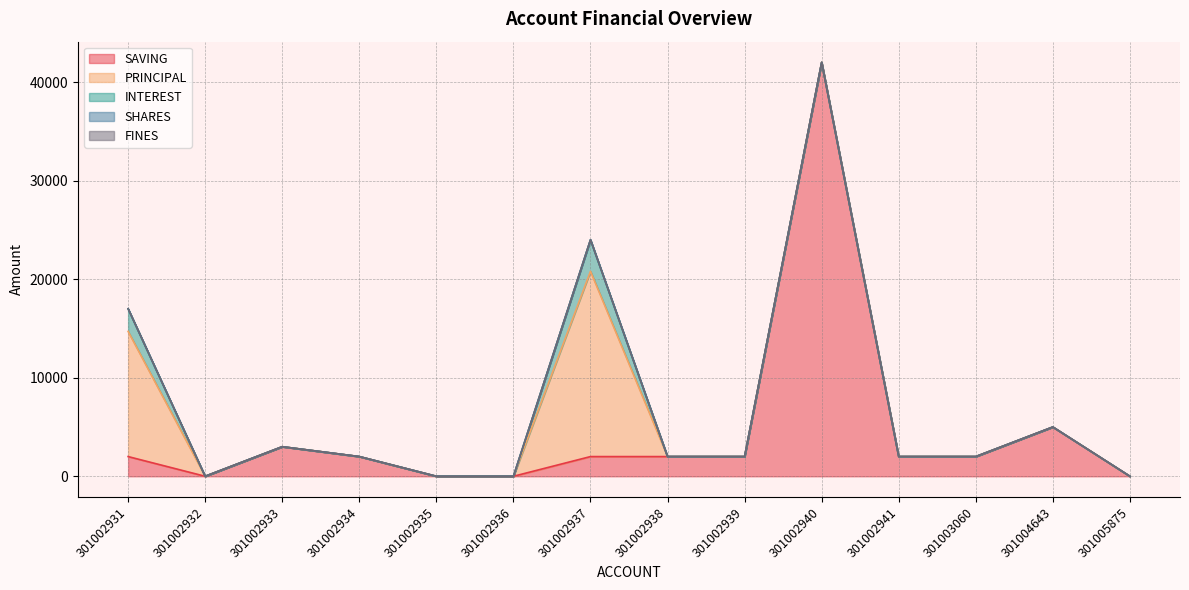

True or false: SHARES and INTEREST intersect in this chart.

False